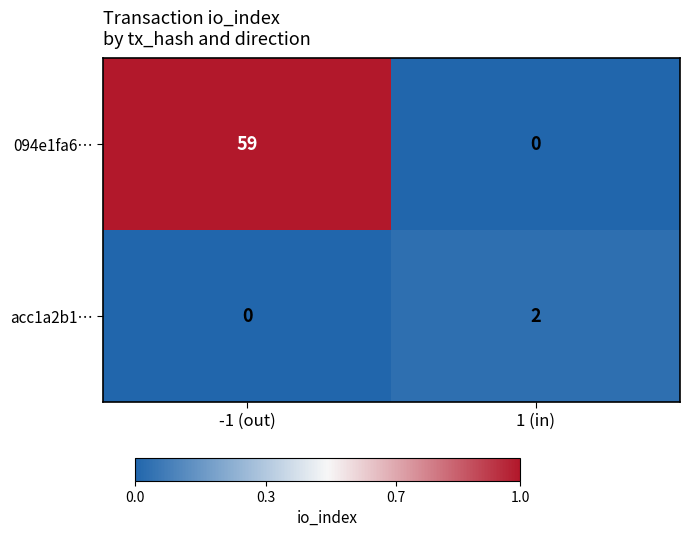

The value of 094e1fa6… at -1 (out) is 59. True or false?

True